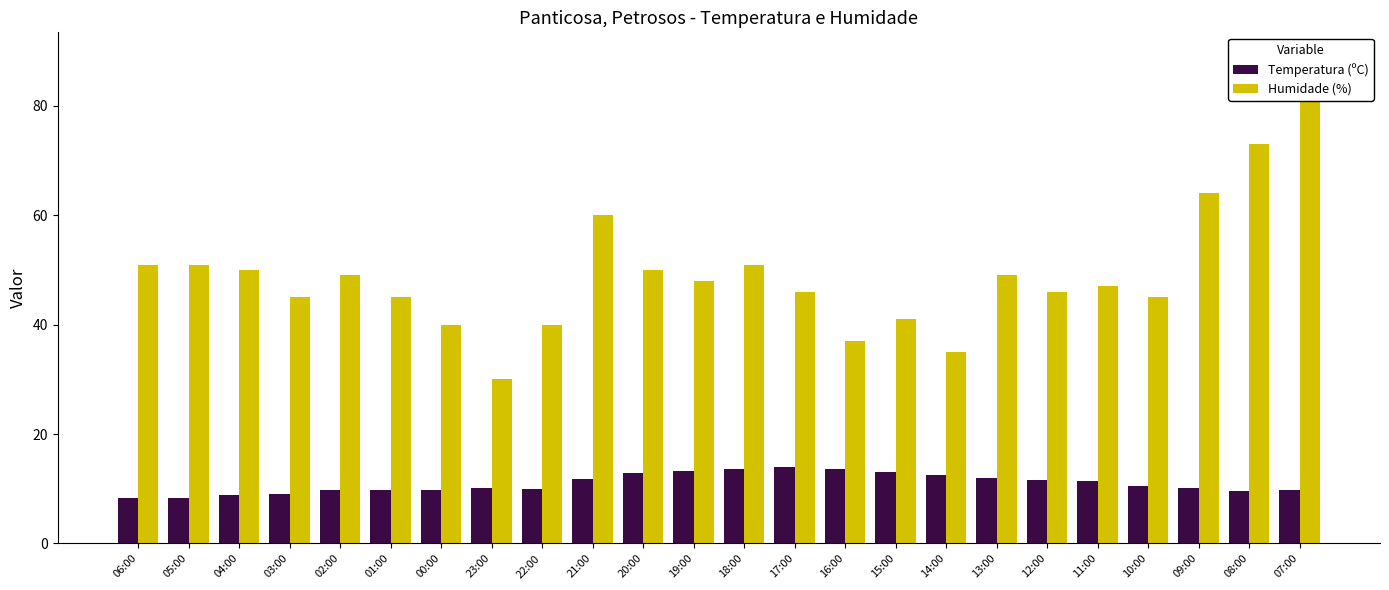

Rank the series at 00:00 from highest to lowest value.

Humidade (%), Temperatura (ºC)